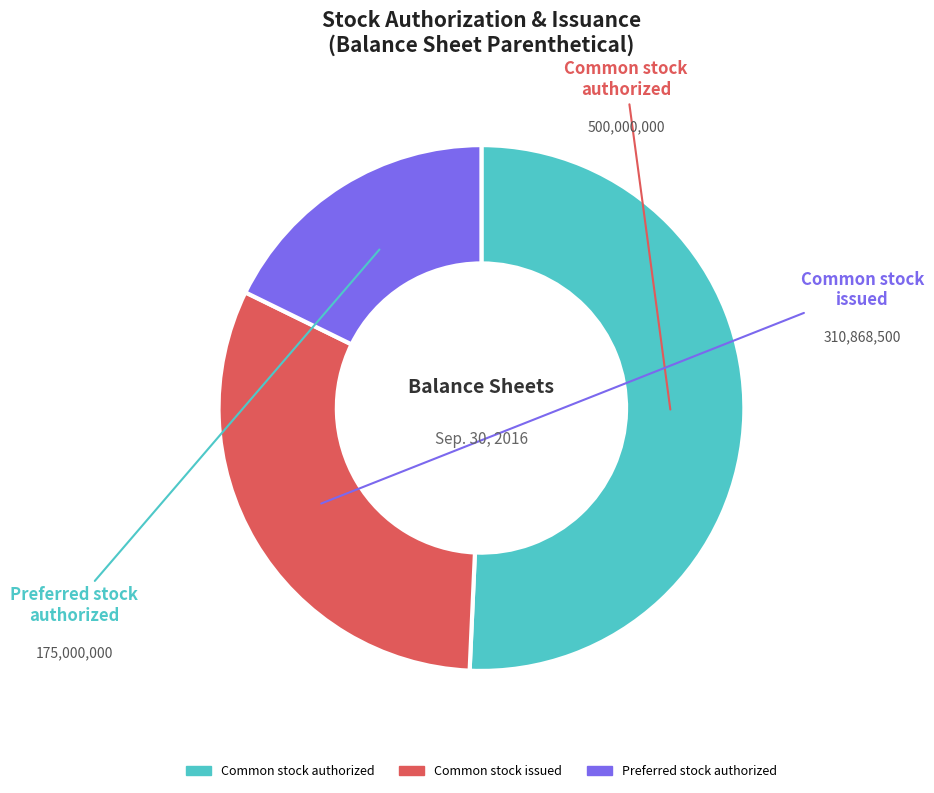

Is the sum of Common stock issued and Preferred stock authorized greater than half?

No